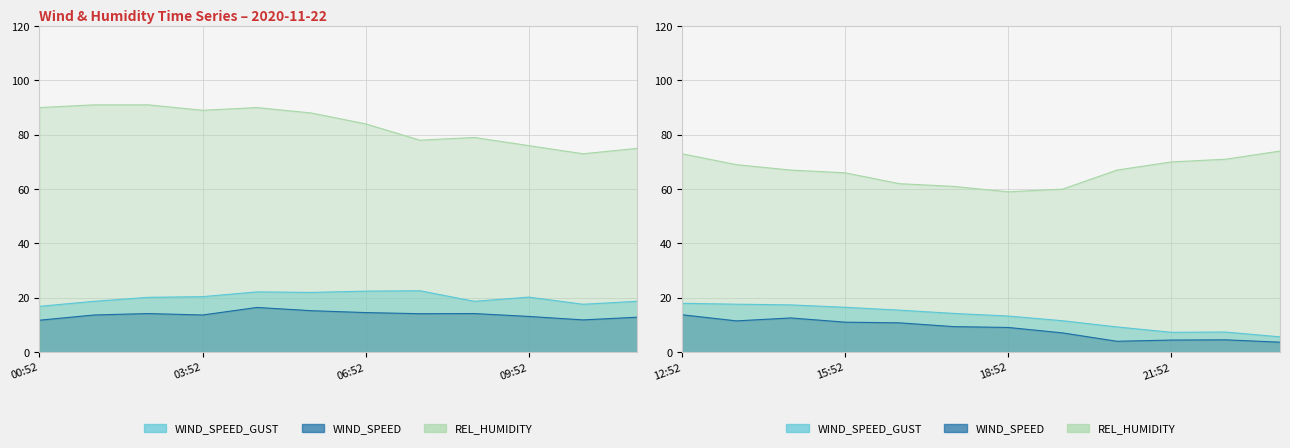

Is it true that WIND_SPEED equals 3.7 at 23:52?

True